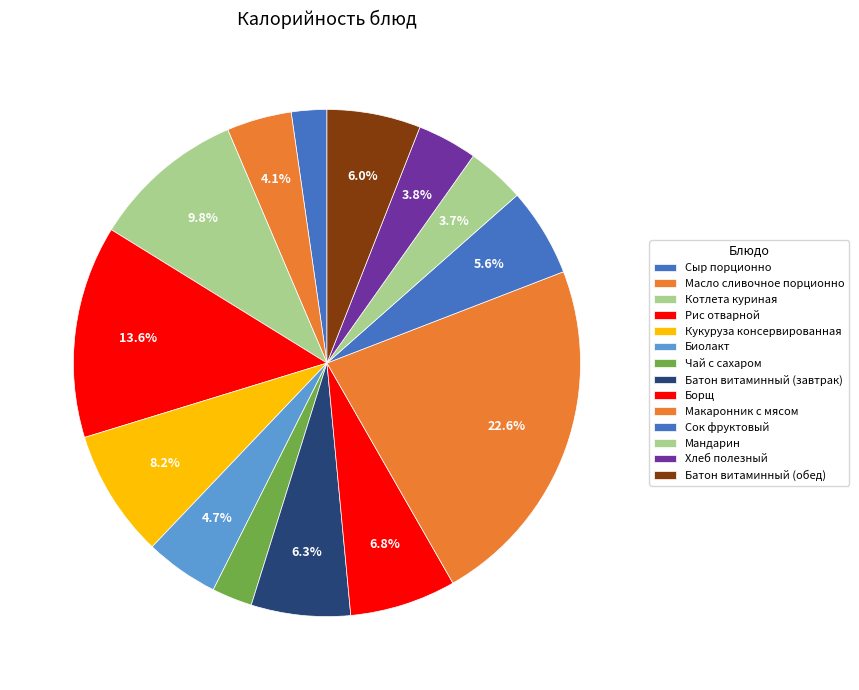

Does Масло сливочное порционно represent more than half of the total?

No